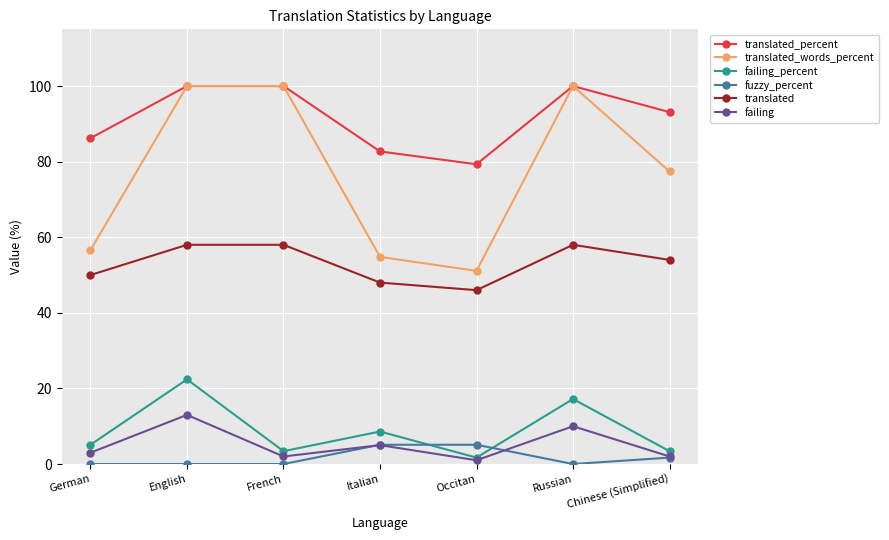

Where is fuzzy_percent nearest to the value 2?

Chinese (Simplified)